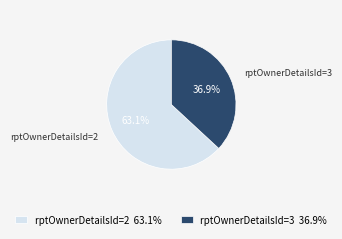

Count the number of slices in the pie.

2